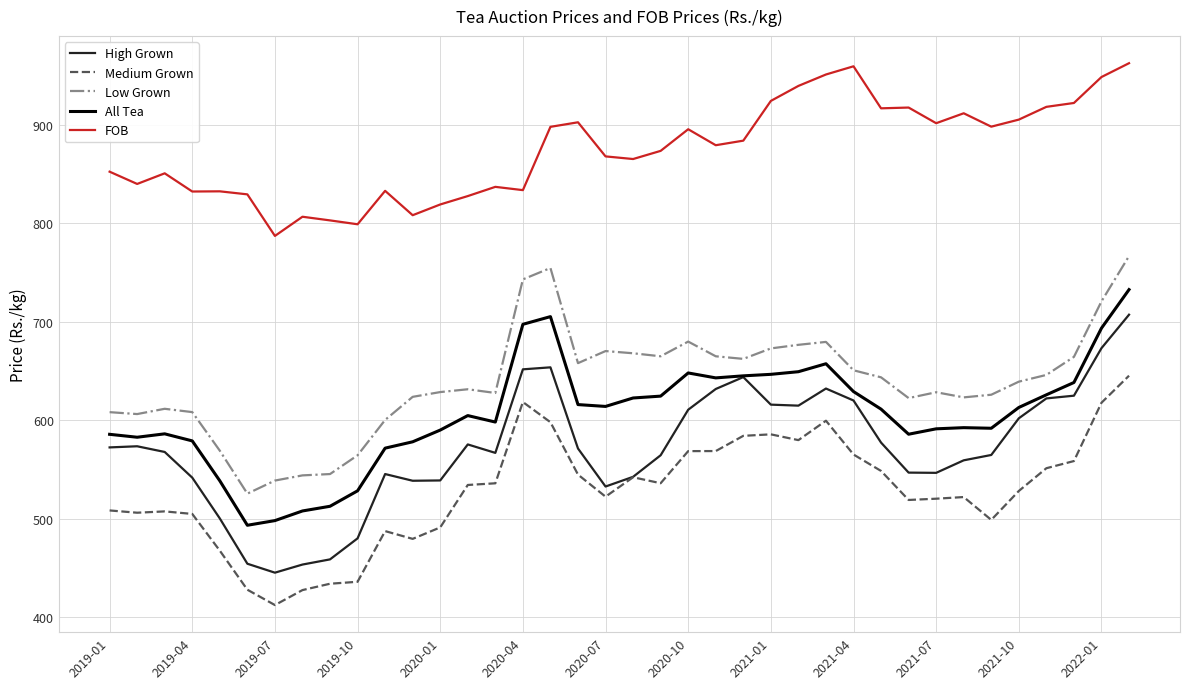

True or false: All Tea and Medium Grown intersect in this chart.

False